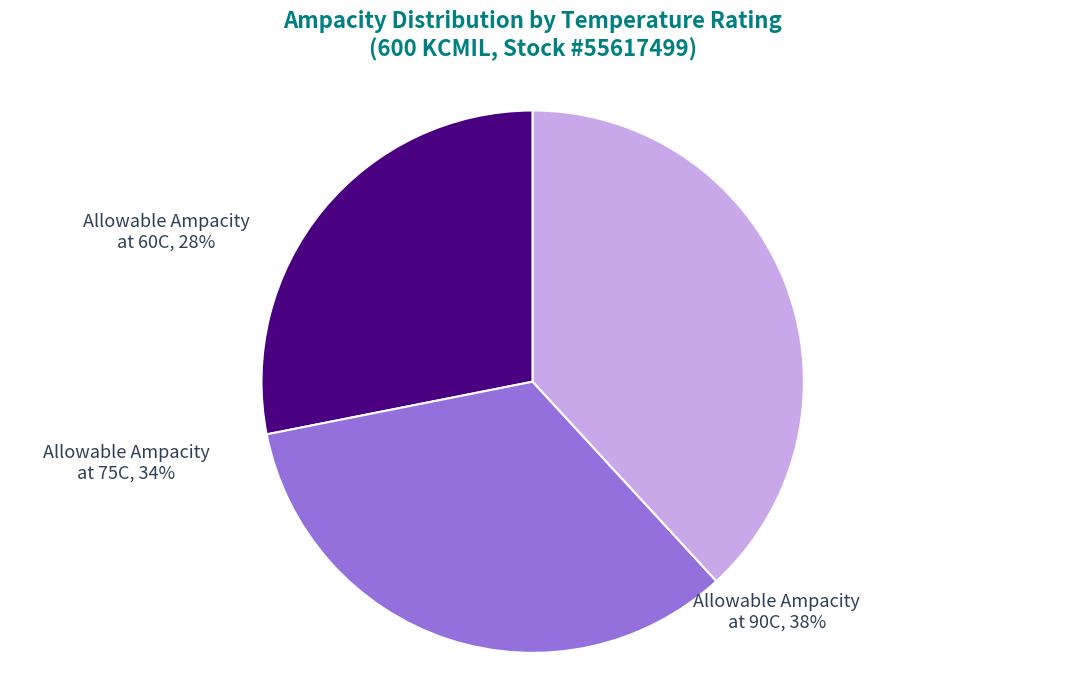

How many segments does this pie chart have?

3